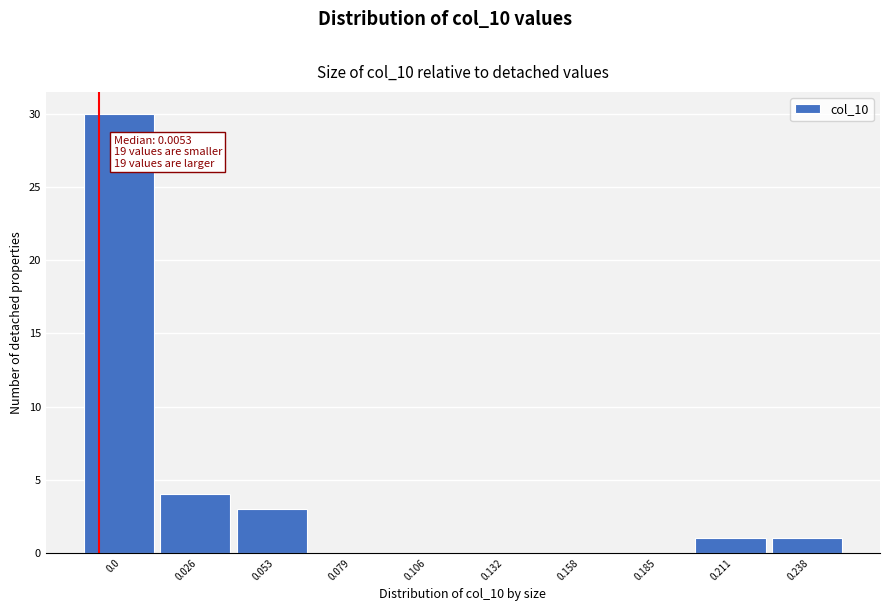

Reading left to right, what are all the values shown in this chart?

0.0=30	0.026=4	0.053=3	0.079=0	0.106=0	0.132=0	0.158=0	0.185=0	0.211=1	0.238=1